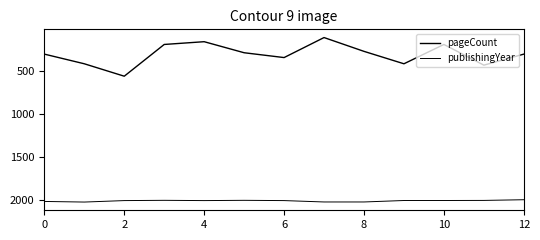

How many lines are shown in the chart?

2